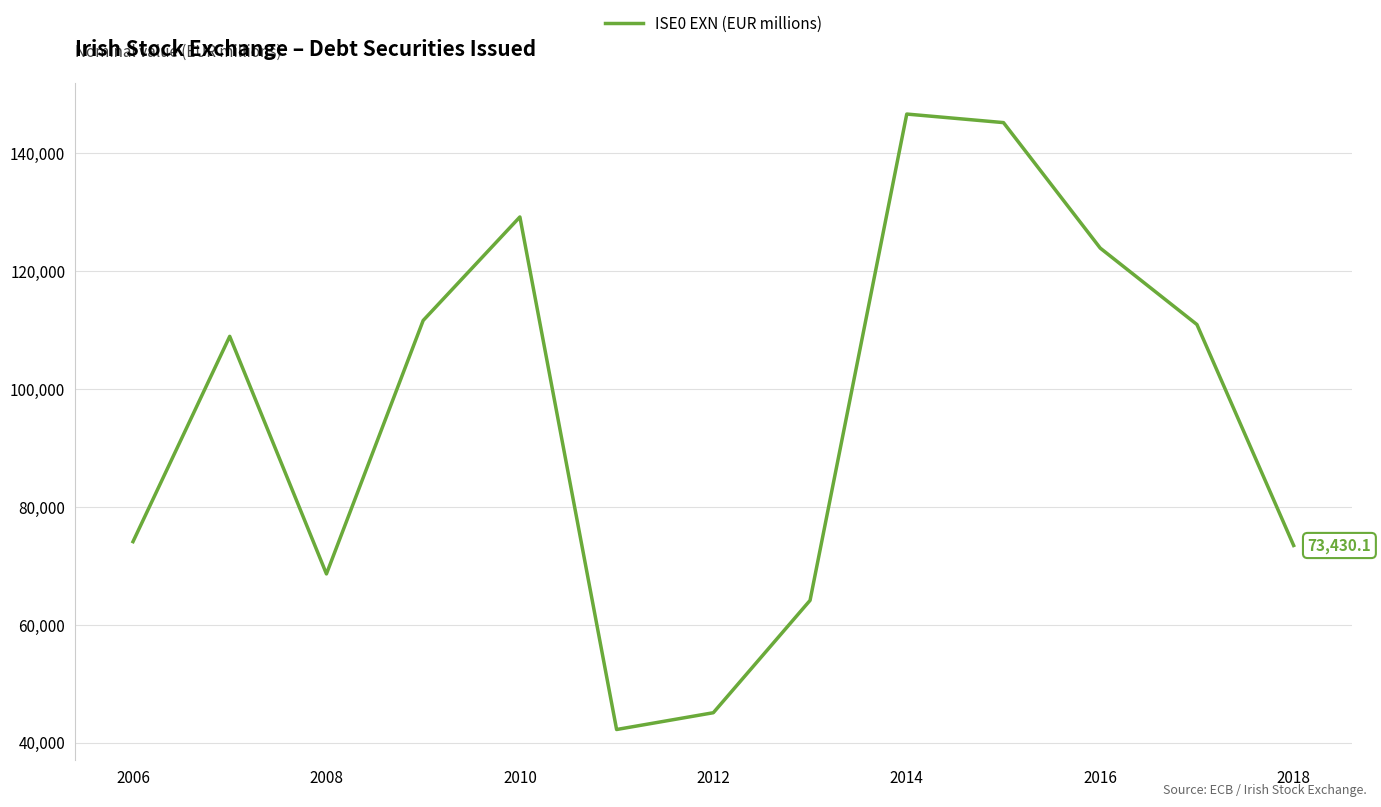

What is the maximum value shown in the chart?

146617.3